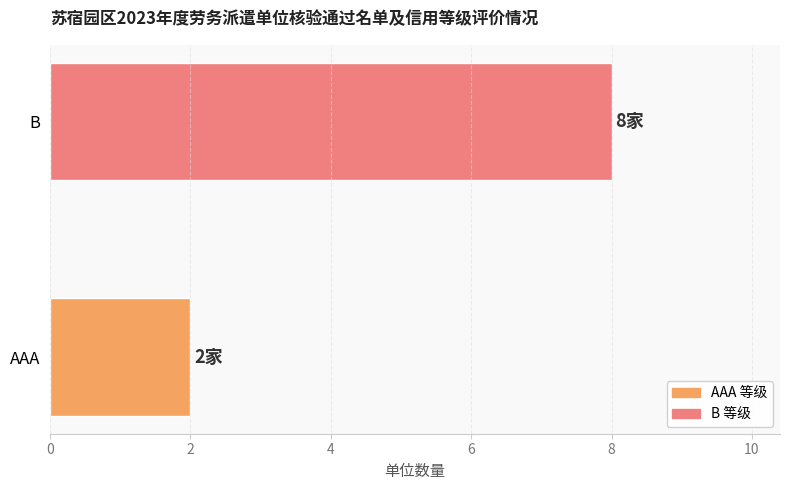

What is the minimum value shown in the chart?

2